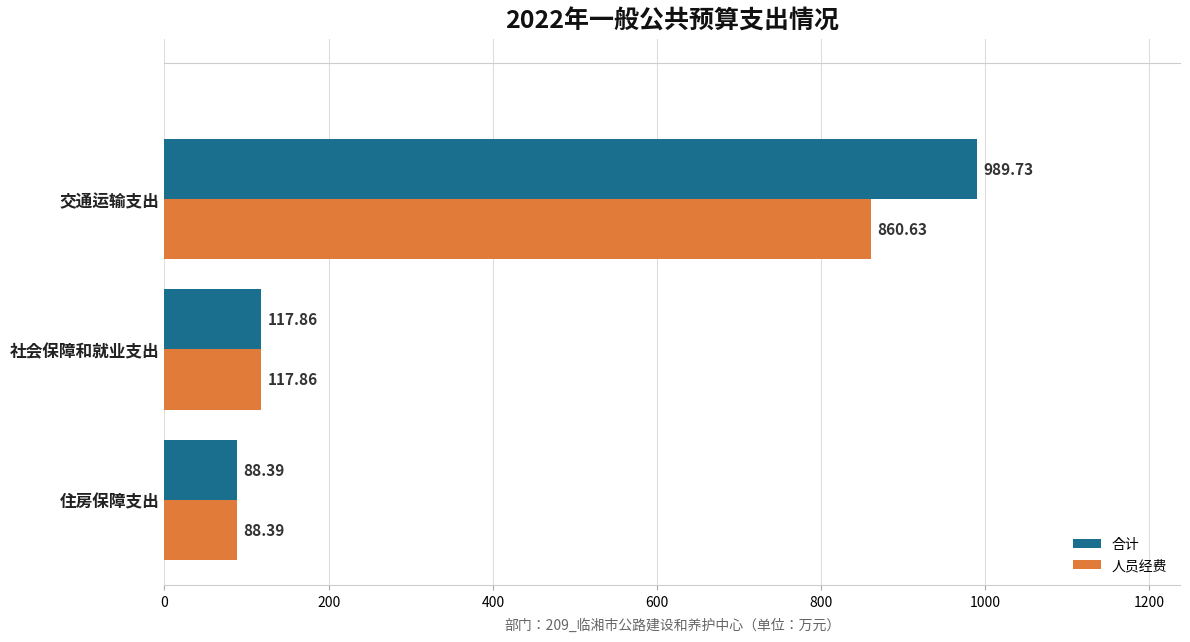

Between 社会保障和就业支出 and 交通运输支出, which series saw the biggest shift?

合计